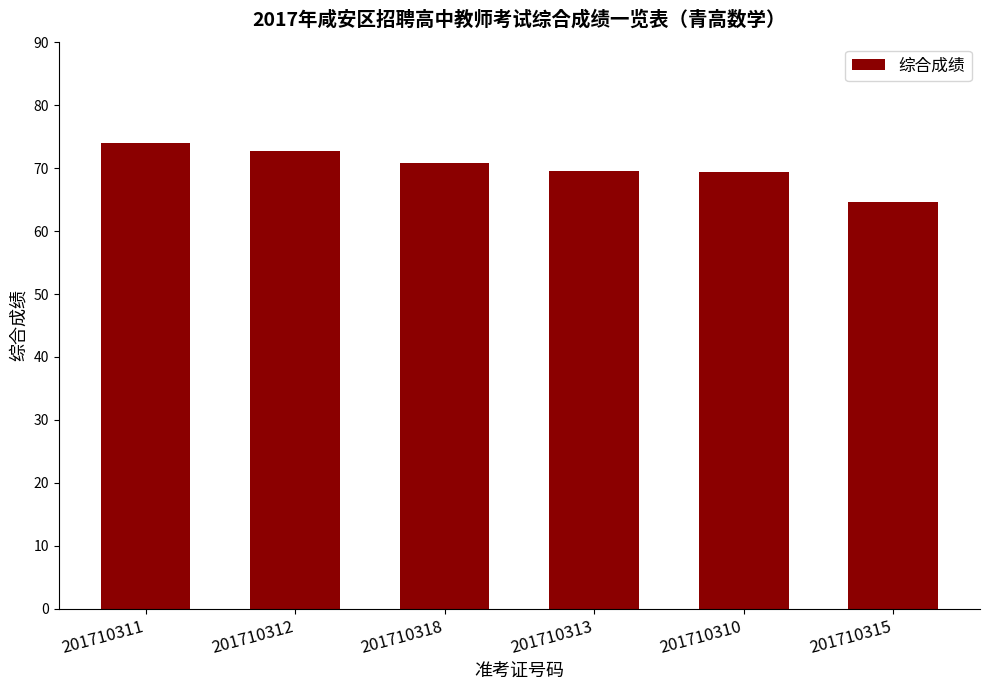

How many data points are less than 70?

3